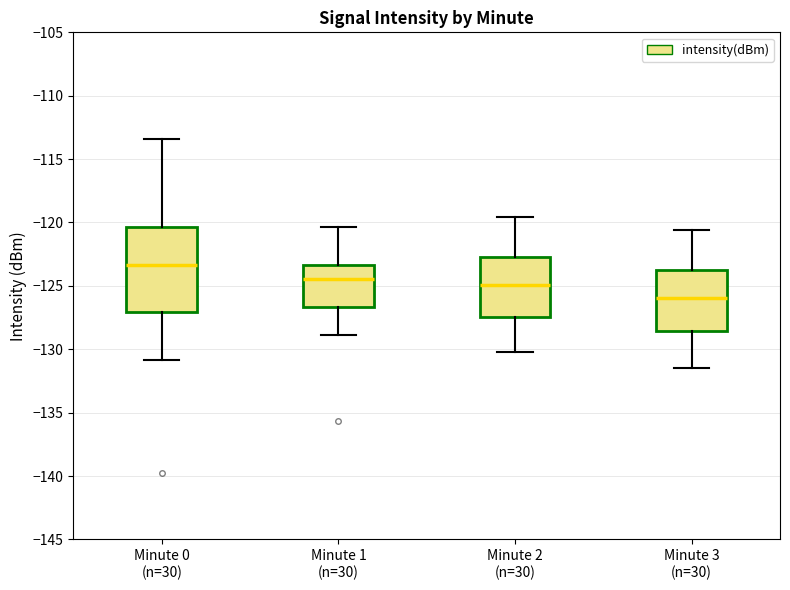

Where does the median line of the box for Minute 1 (n=30) sit on the y-axis? The values are not printed on the chart, so give them approximately, as read against the axis.

-124.5